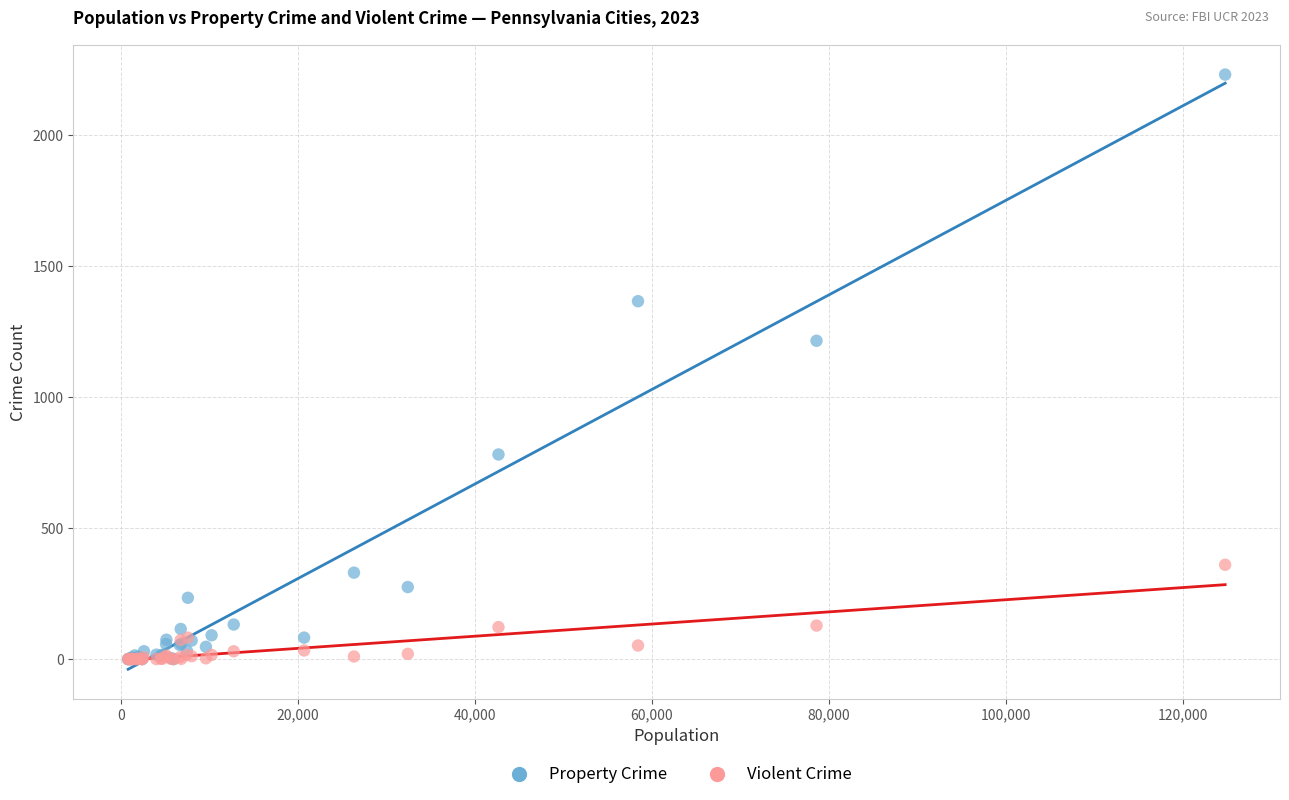

Which series has the largest Y range (max minus min)?

Property Crime